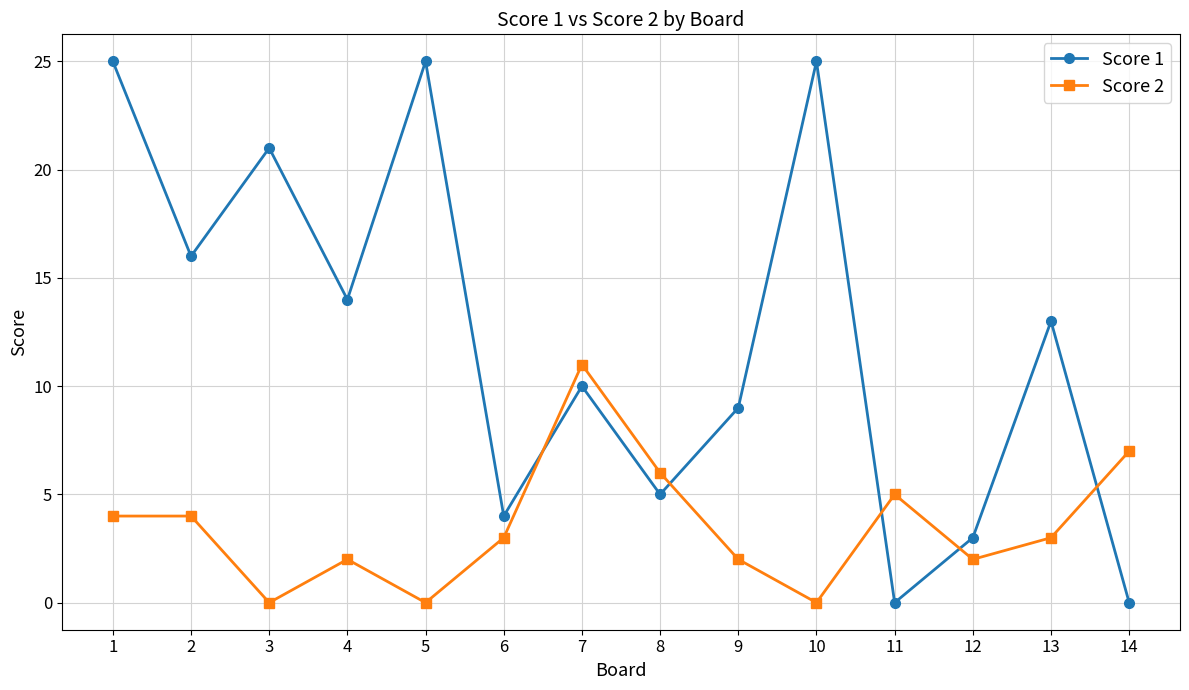

How many values in the Score 1 series are below 13?

7